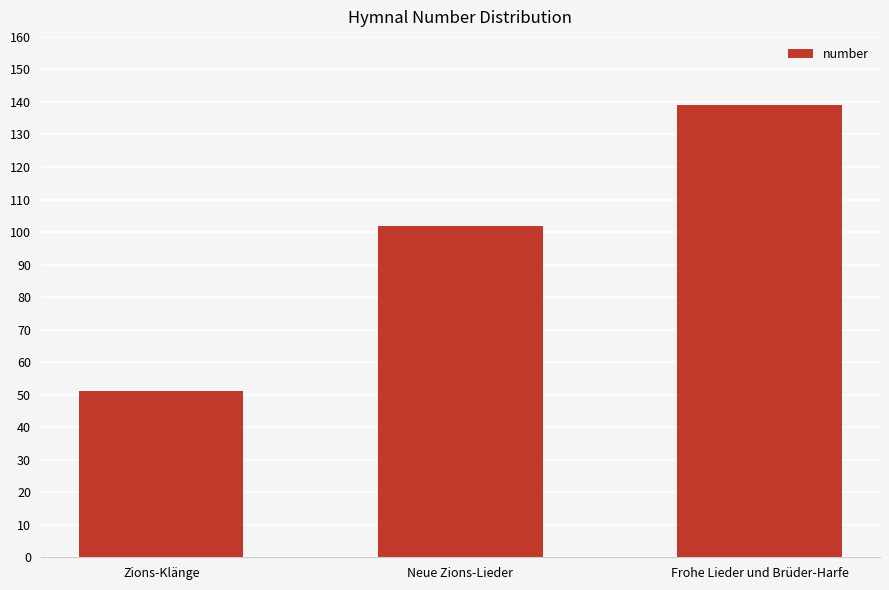

What is the label of the 3rd bar from the left?

Frohe Lieder und Brüder-Harfe